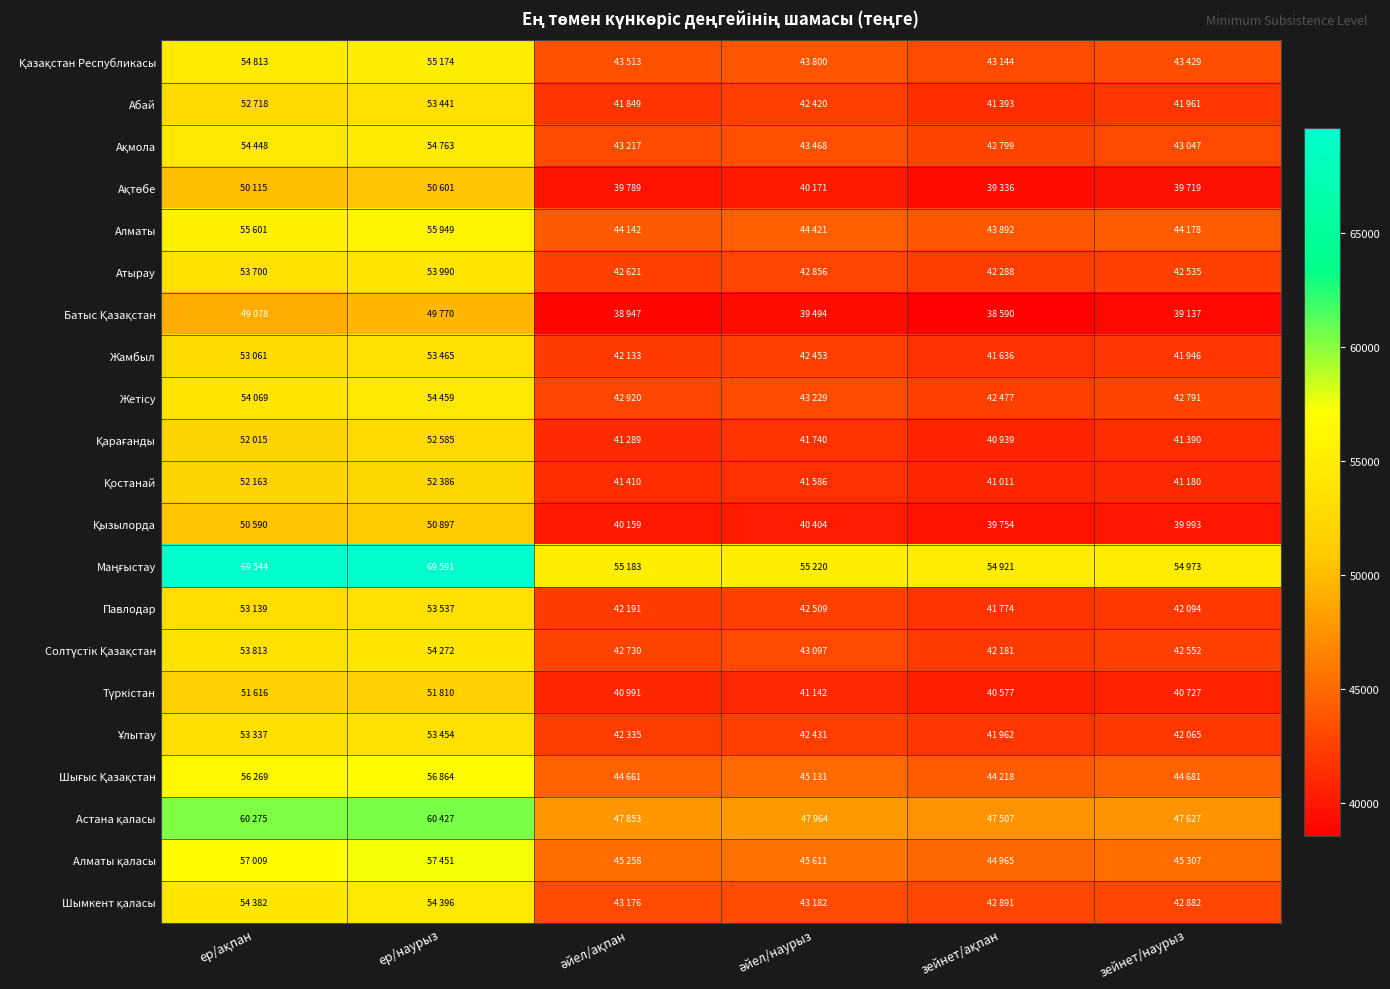

Which series has the widest spread of values?

Маңғыстау